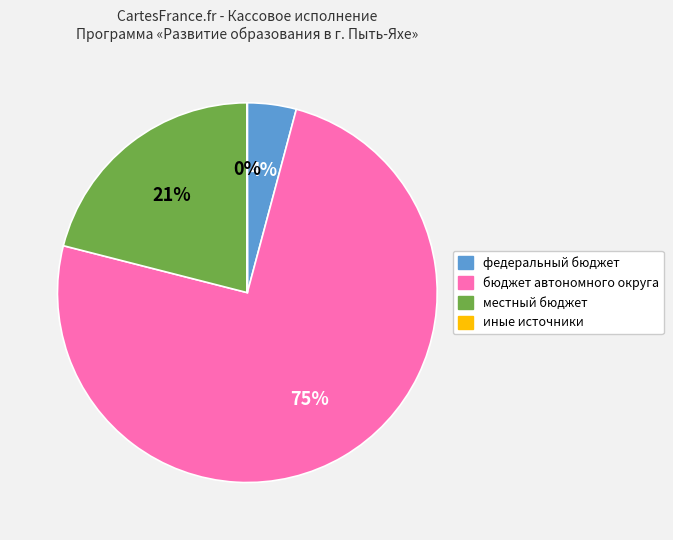

Which slice is the largest?

бюджет автономного округа